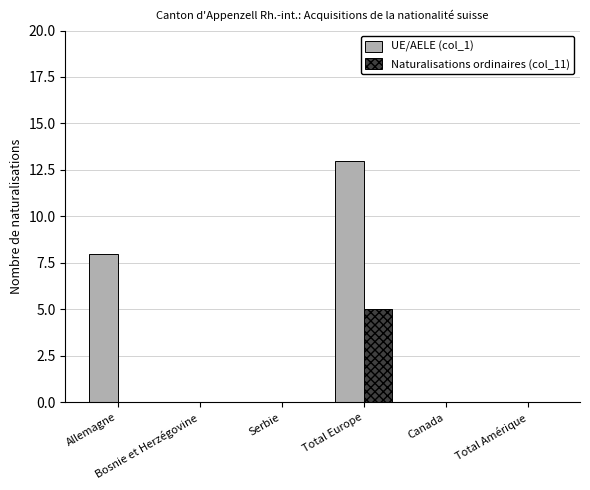

True or false: Naturalisations ordinaires (col_11) has a value of 0 at Canada.

True